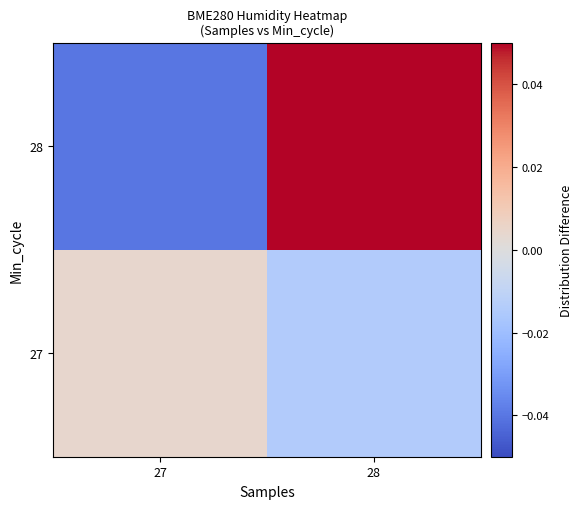

List the series in order of their overall mean, lowest first.

27, 28